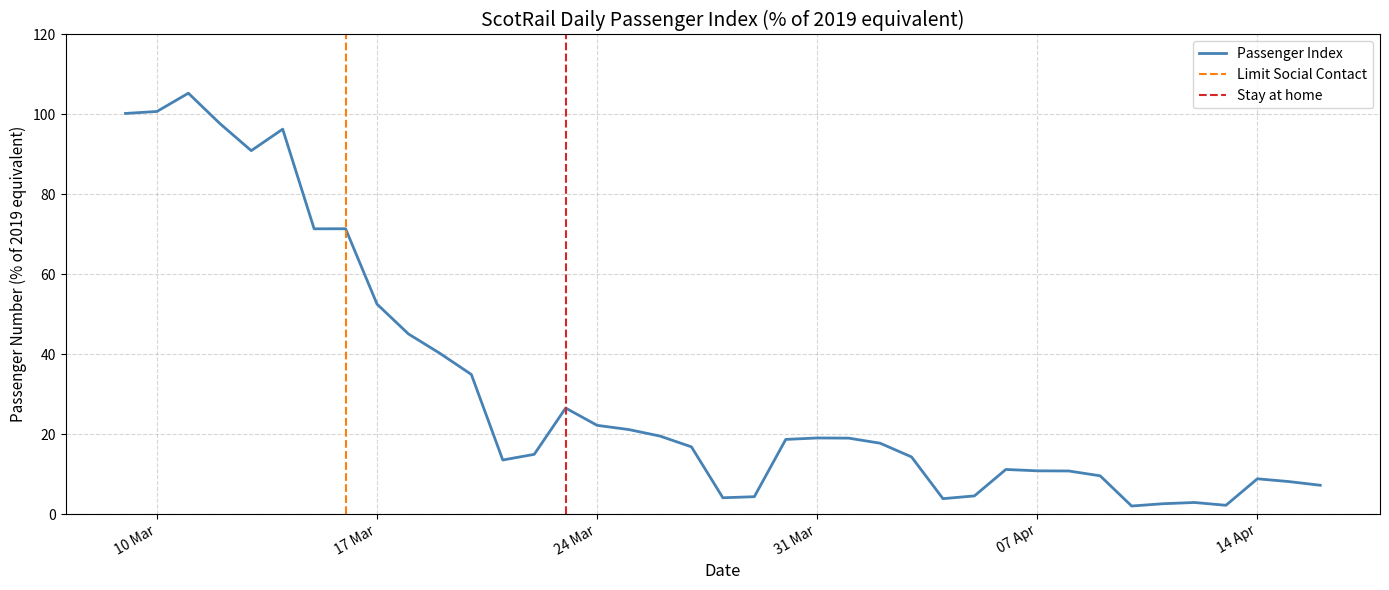

What is the difference between the maximum and minimum values?

103.3